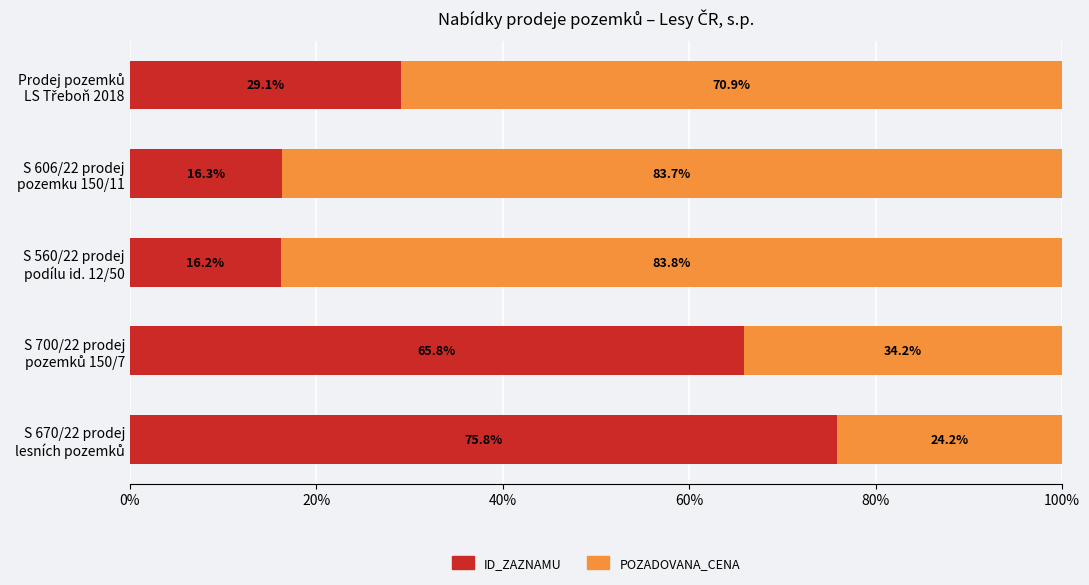

What is the minimum value for ID_ZAZNAMU?

16.2